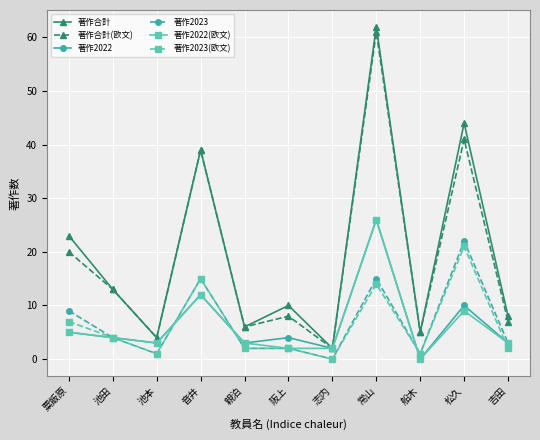

What is the total value across all series at 池田?

42